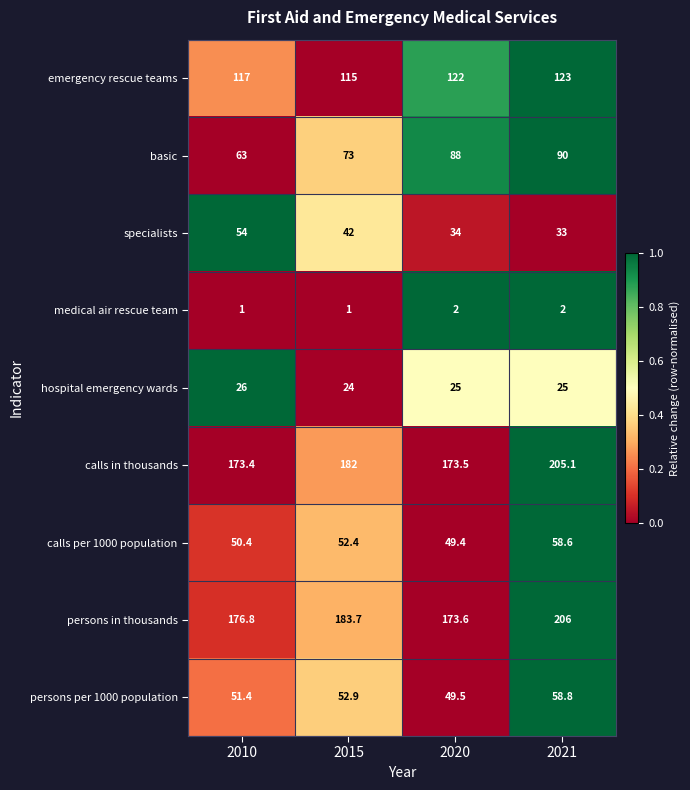

Rank the series at 2015 from highest to lowest value.

persons in thousands, calls in thousands, emergency rescue teams, basic, persons per 1000 population, calls per 1000 population, specialists, hospital emergency wards, medical air rescue team